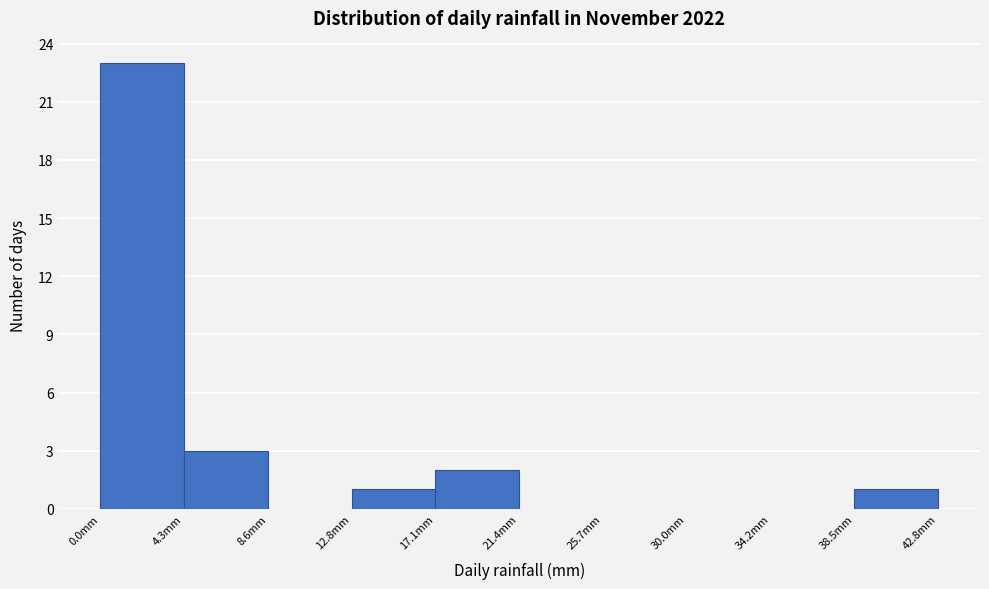

Reading left to right, list every bar in this chart as the range it spans on the x-axis followed by its height. Neither the bar edges nor the heights are printed on the chart, so give them approximately, as read against the axes.

0.0 to 4.5: 23
4.5 to 8.5: 3
8.5 to 13.0: 0
13.0 to 17.0: 1
17.0 to 21.5: 2
21.5 to 25.5: 0
25.5 to 30.0: 0
30.0 to 34.0: 0
34.0 to 38.5: 0
38.5 to 43.0: 1